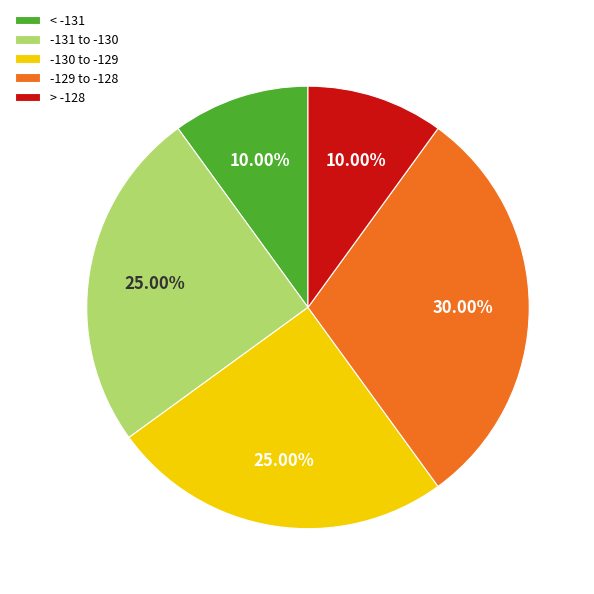

To the nearest percent, what is the average slice percentage?

20%